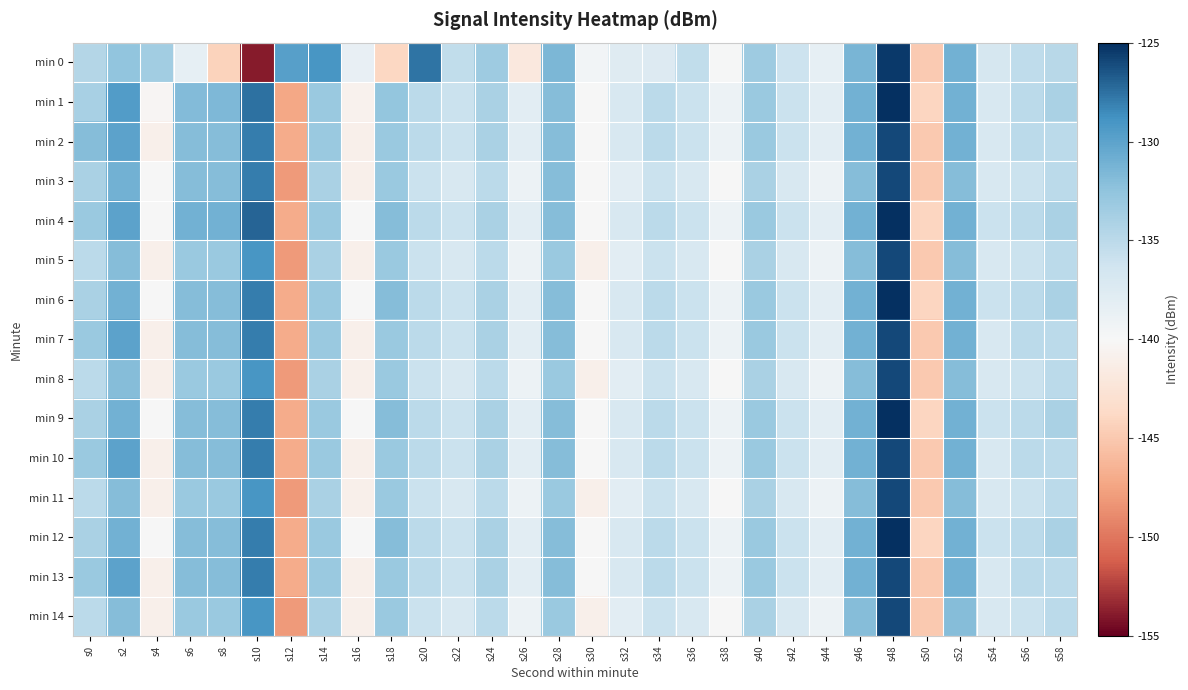

Rank the series by their maximum value, from lowest to highest.

min 2, min 3, min 5, min 7, min 8, min 10, min 11, min 13, min 14, min 0, min 1, min 4, min 6, min 9, min 12